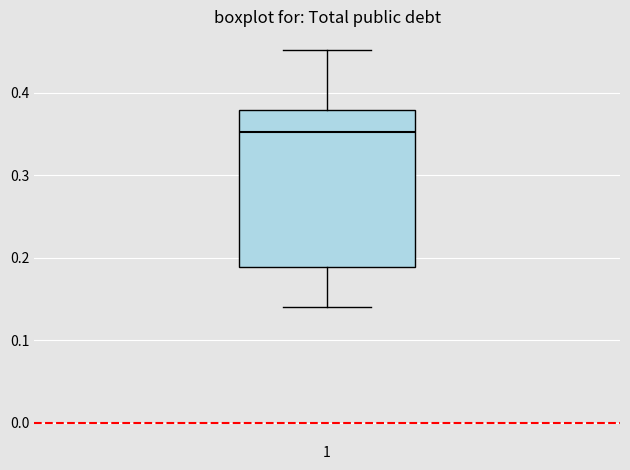

Where does the median line of the box at x = 1 sit on the y-axis? The values are not printed on the chart, so give them approximately, as read against the axis.

0.35